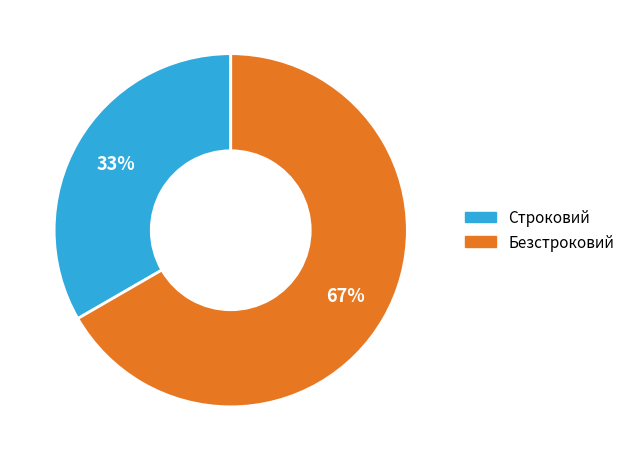

Does any single category account for the majority?

Yes